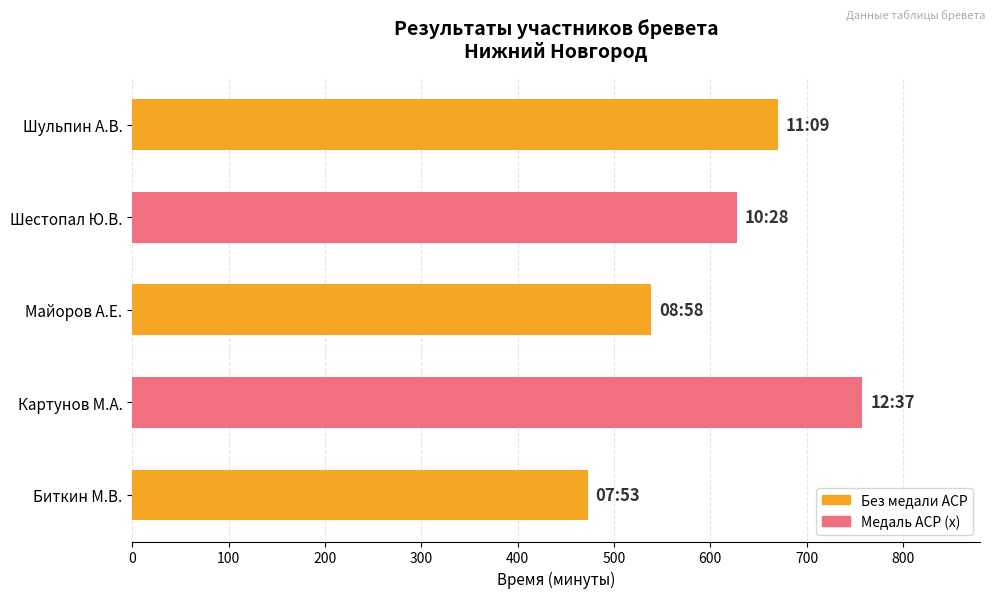

Is it true that the value at Шульпин А.В. is 670?

True